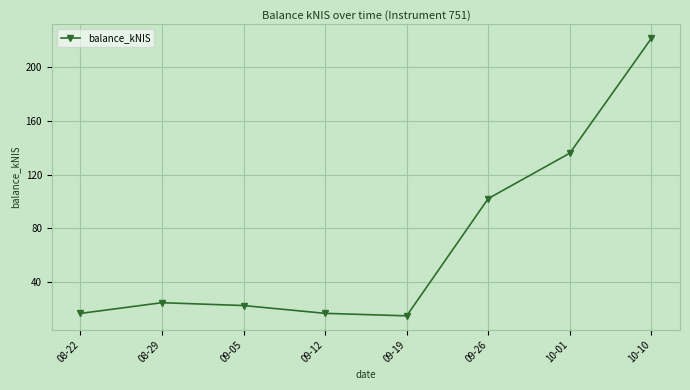

Where is the data nearest to the value 118?

09-26